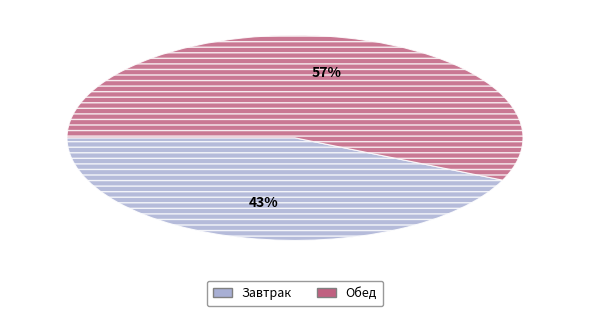

To the nearest percent, what is the difference between the largest and smallest slice percentages?

14%